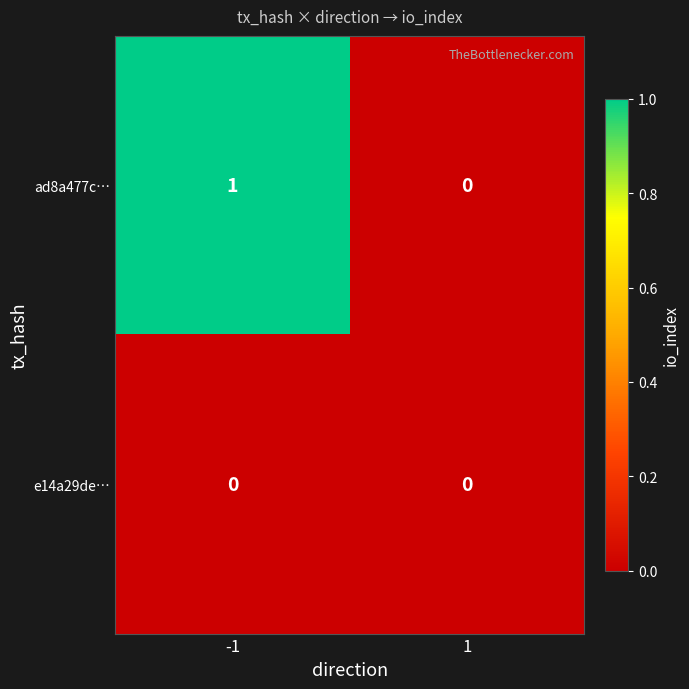

Which series has the largest range (max minus min)?

ad8a477c…